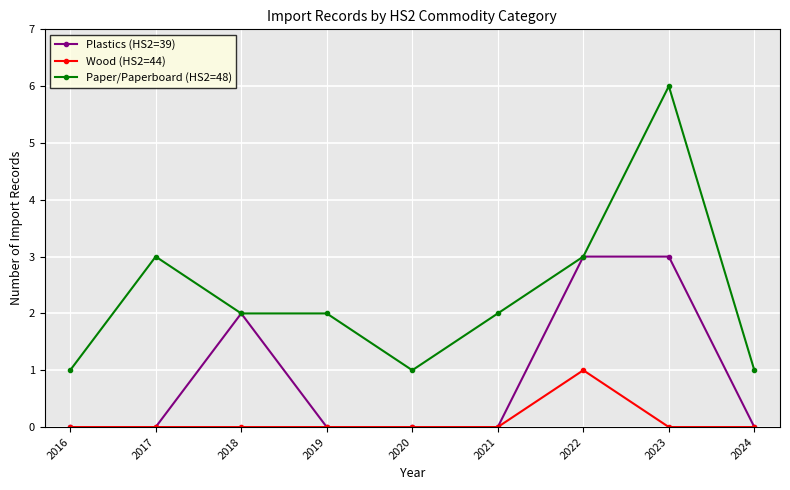

Does the chart have visible grid lines?

Yes